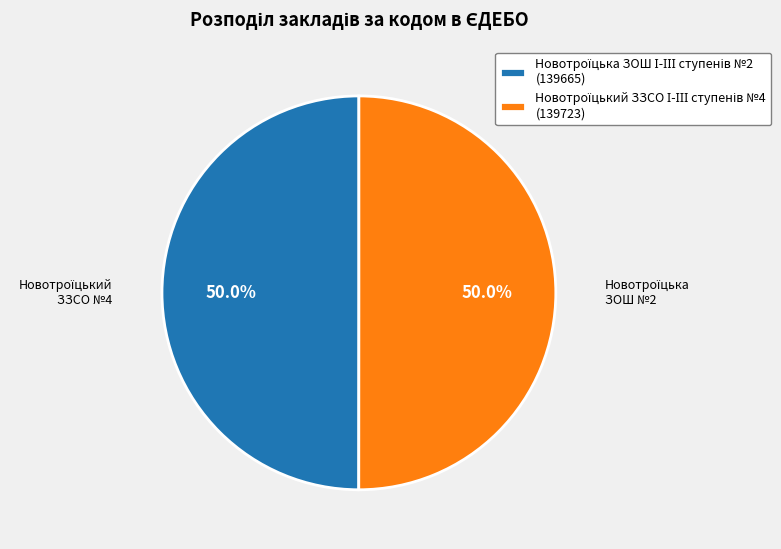

Count the number of slices in the pie.

2